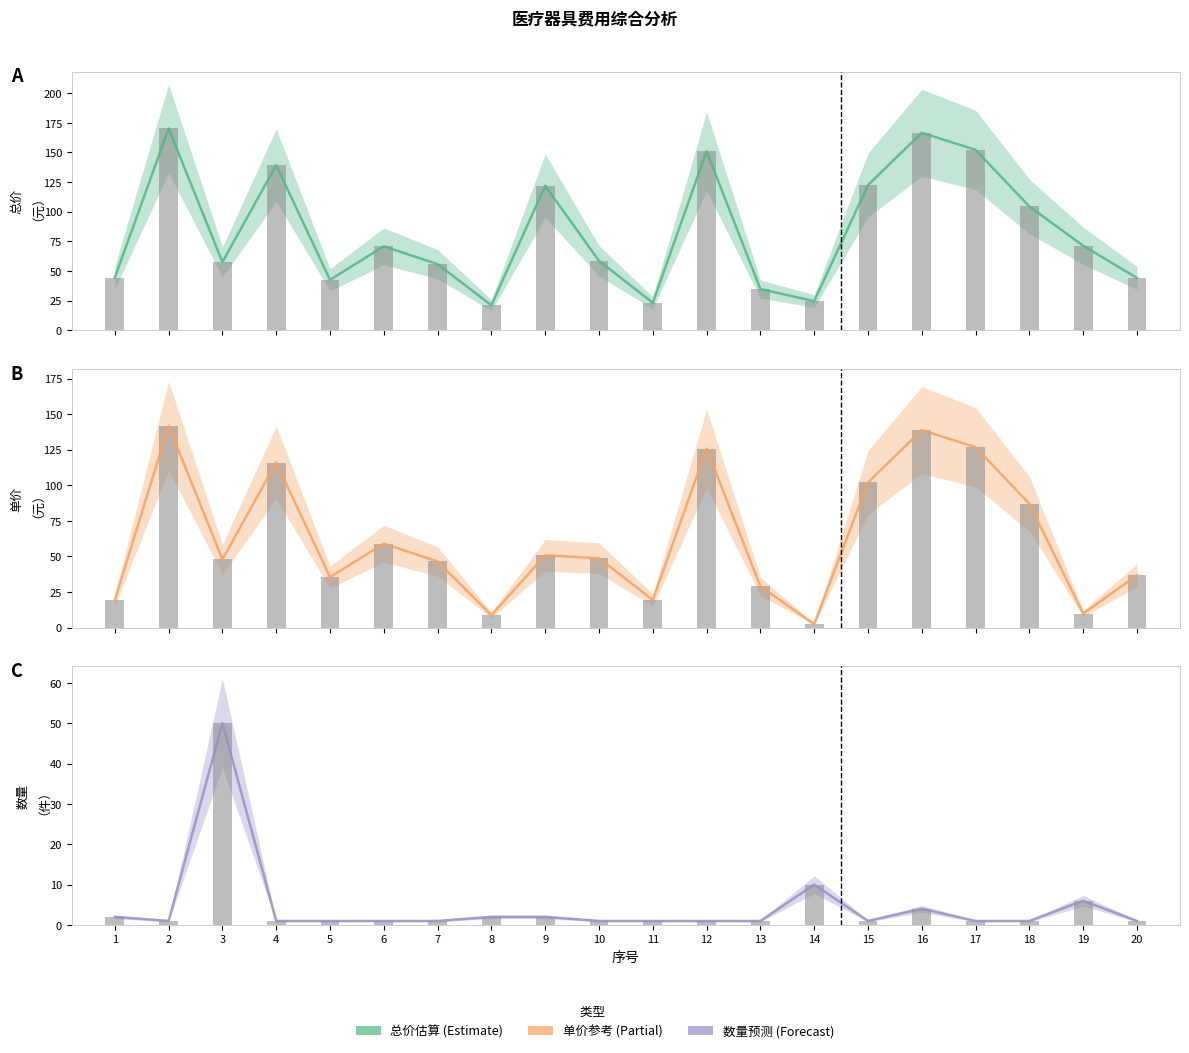

Which category has the highest value across all series?

2